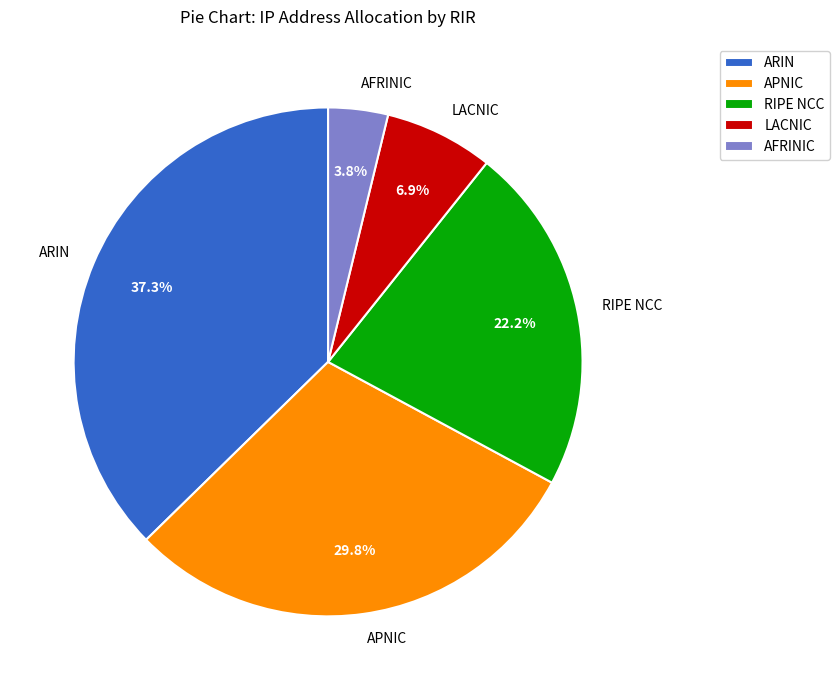

How many slices are in this pie chart?

5